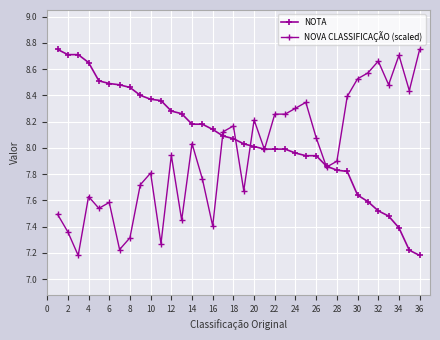

How many distinct data groups are displayed?

2